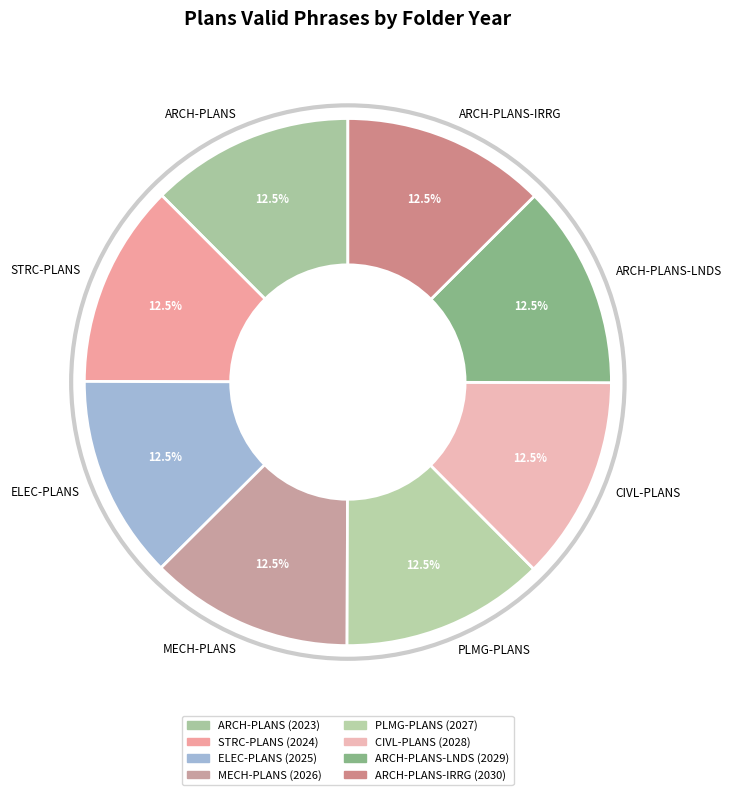

What is the ratio of the value at STRC-PLANS to the value at ARCH-PLANS-IRRG?

1.0